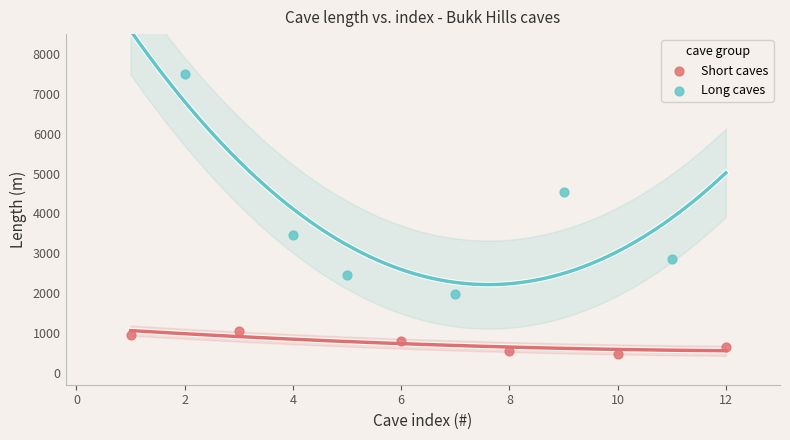

Which series reaches the maximum Y coordinate?

Long caves